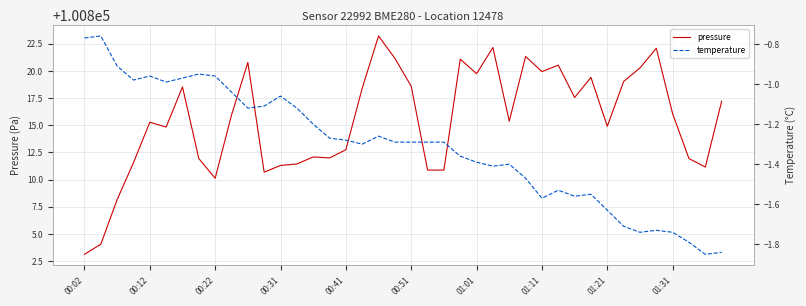

True or false: pressure and temperature cross at least once.

False